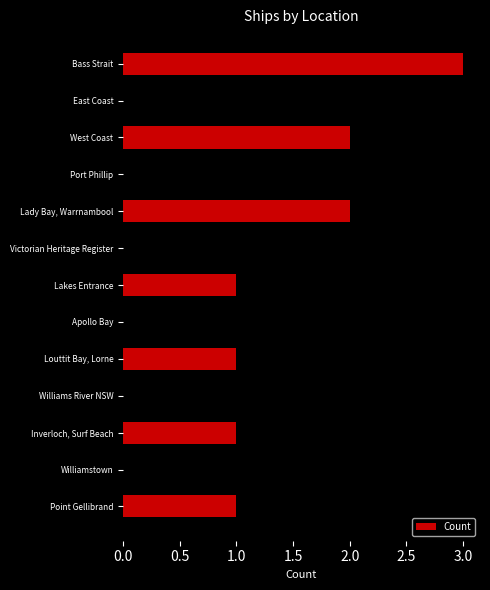

The chart shows a value of 2 at West Coast. True or false?

True